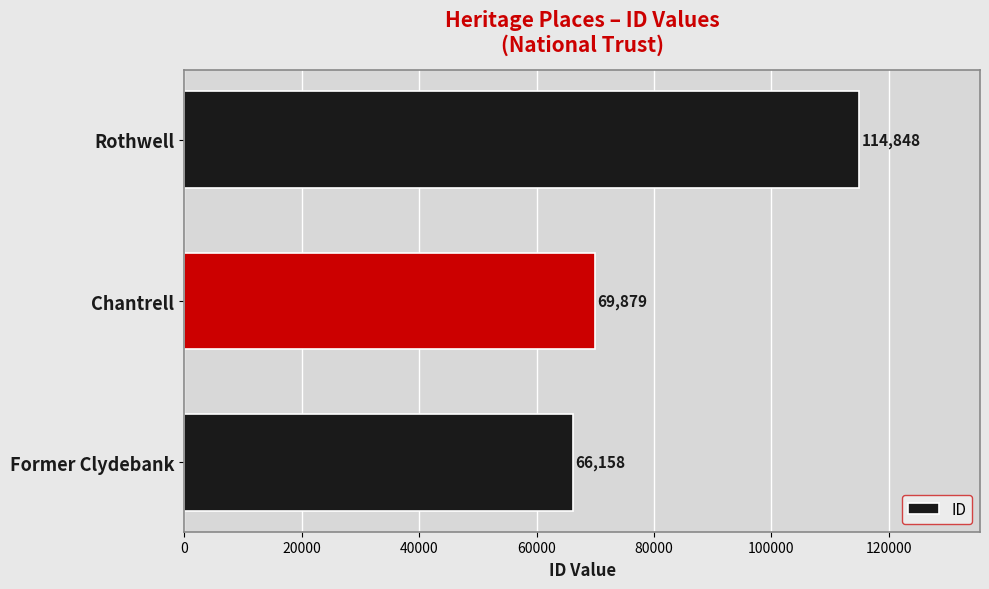

What is the change in value from Former Clydebank to Rothwell?

+48690